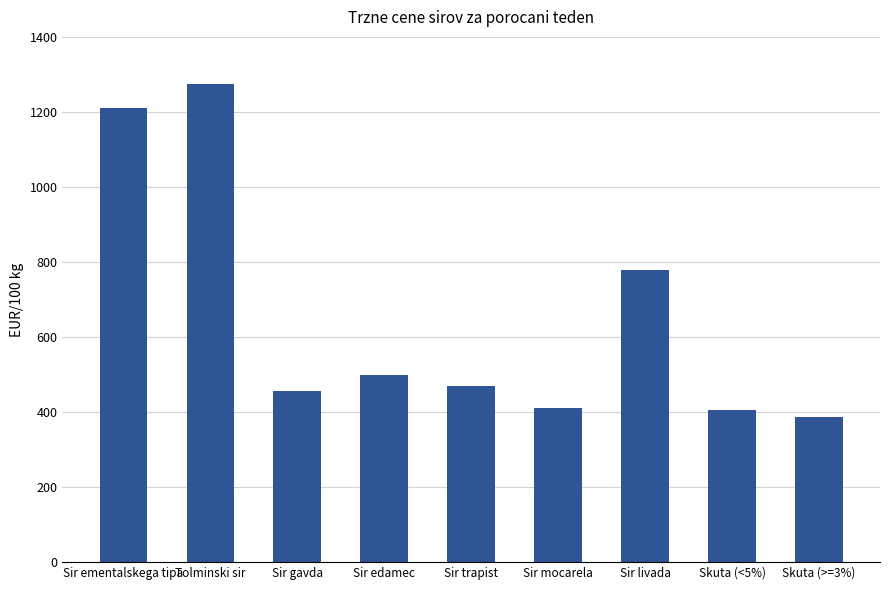

What is the sum of the values at Sir mocarela and Sir edamec?

911.0